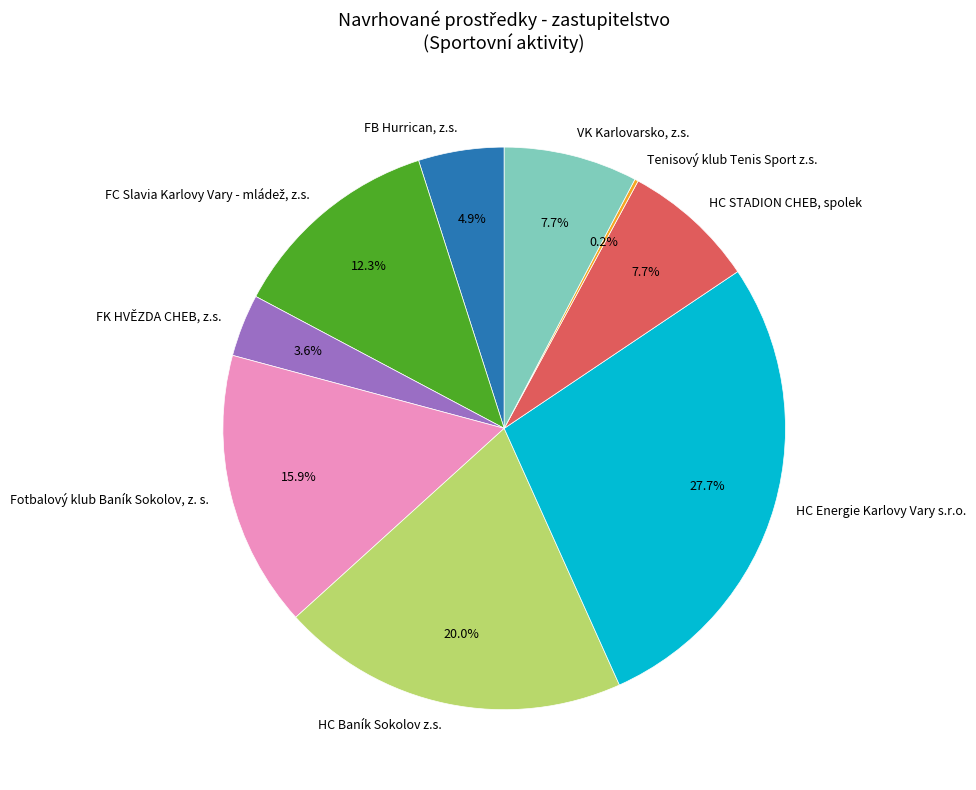

Is FB Hurrican, z.s. the majority of the pie?

No